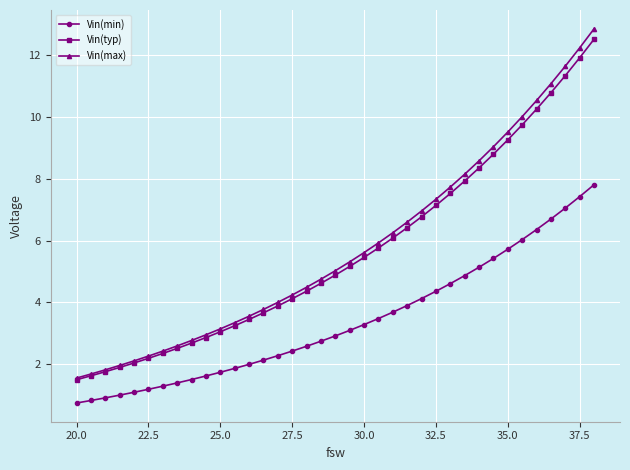

What is the difference between the second highest and second lowest values in the Vin(min) series?

6.6